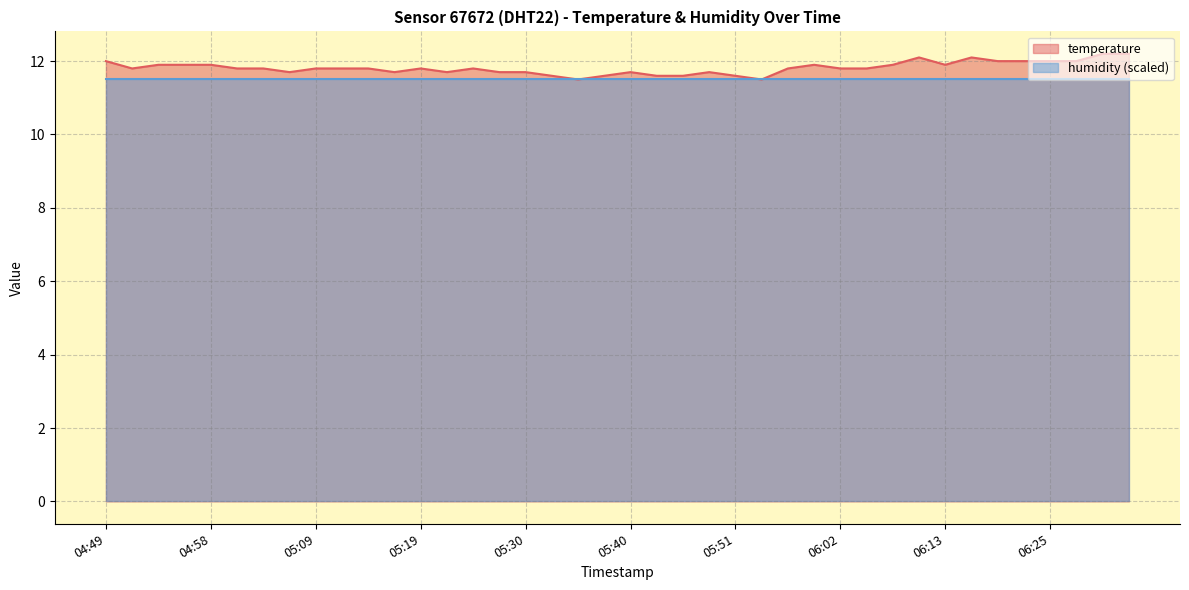

Is it true that the value at 05:11 is 11.8?

True